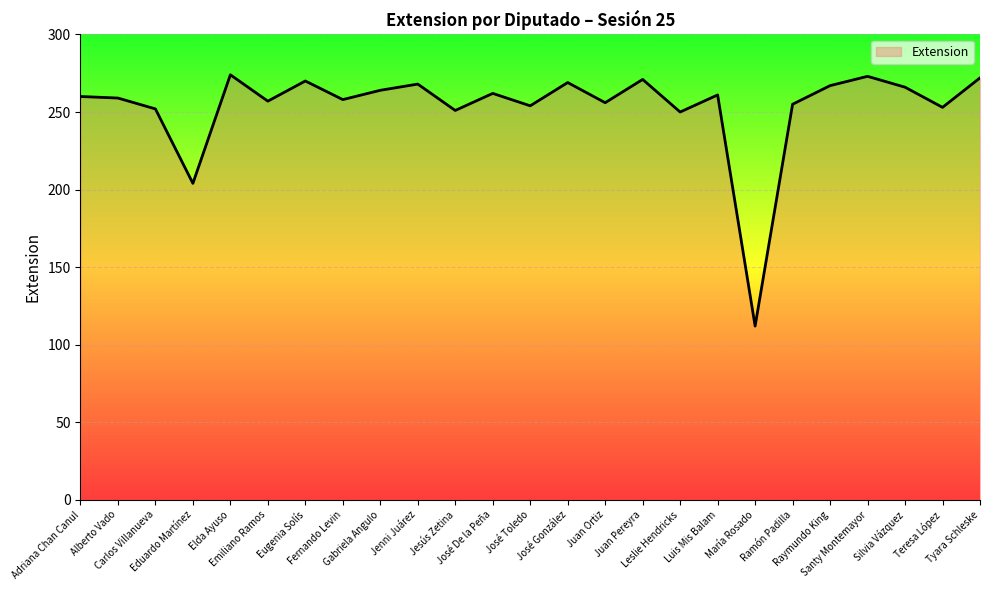

What is the smallest value displayed?

112